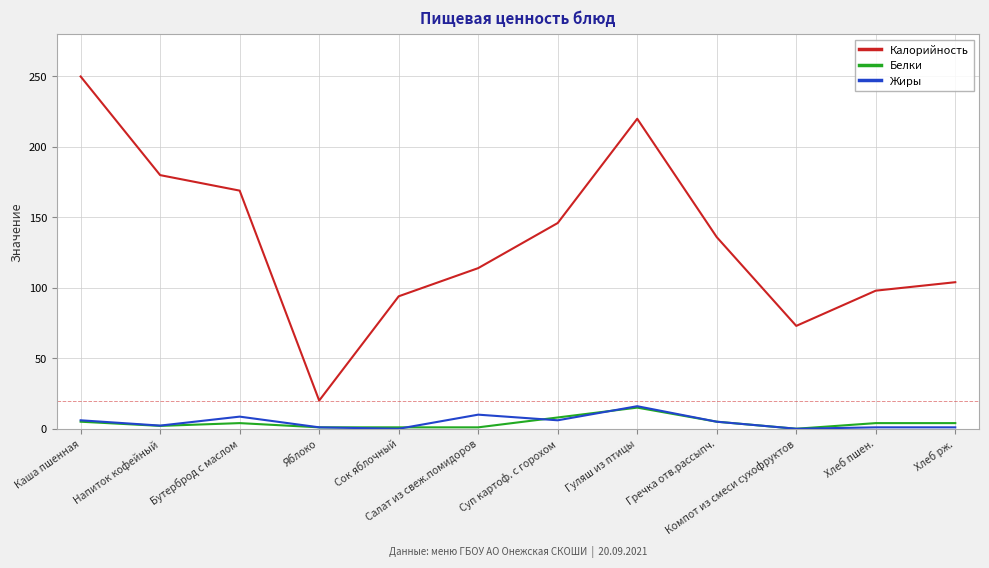

At which category does Калорийность reach its first local peak?

Гуляш из птицы